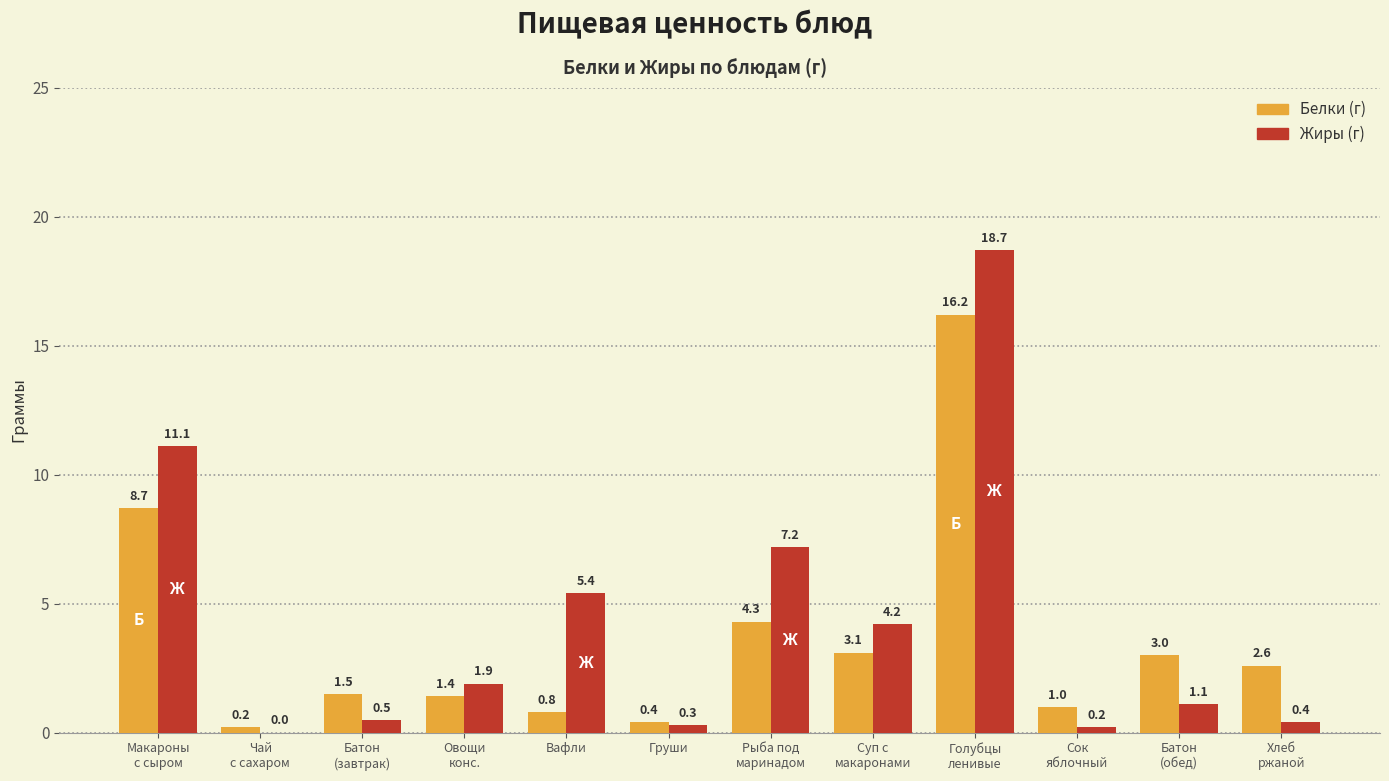

How many categories are shown in the chart?

12